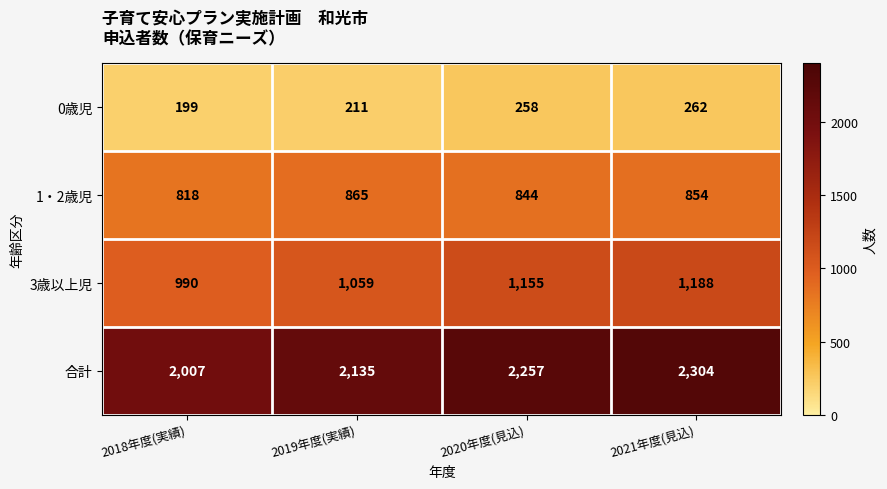

The value of 合計 at 2020年度(見込) is 1165. True or false?

False